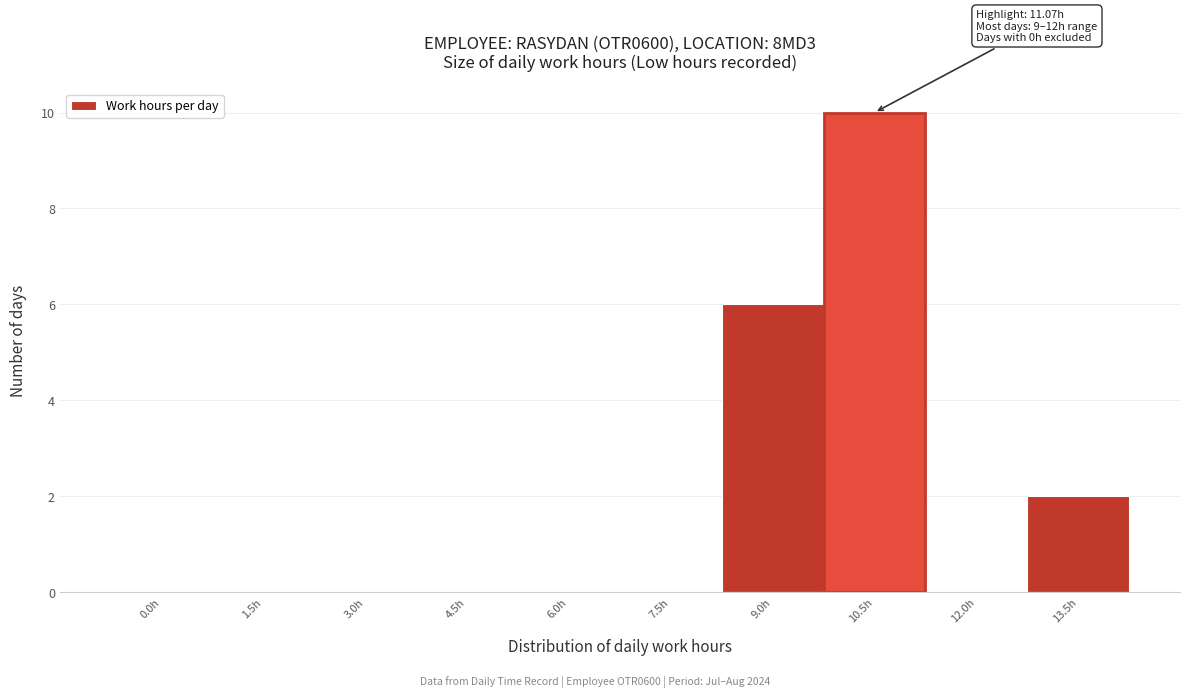

Reading right to left, what are all the values shown in this chart?

13.5h=2	12.0h=0	10.5h=10	9.0h=6	7.5h=0	6.0h=0	4.5h=0	3.0h=0	1.5h=0	0.0h=0